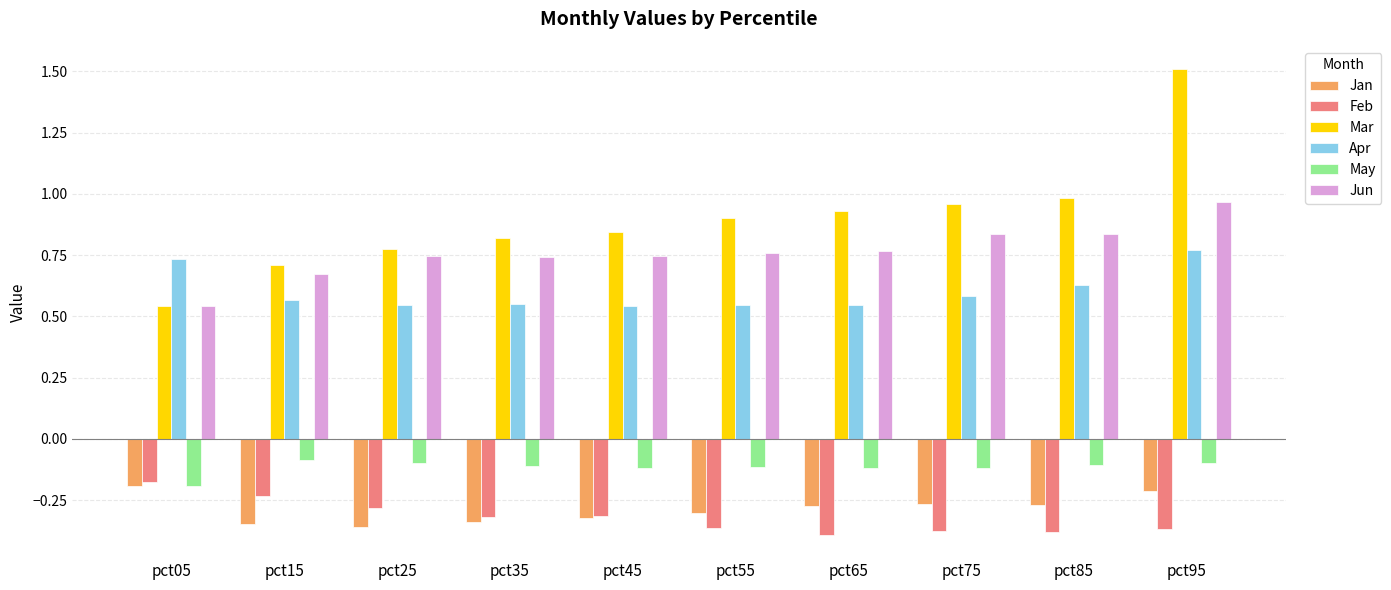

Rank the series by their maximum value, from lowest to highest.

Jan, Feb, May, Apr, Jun, Mar